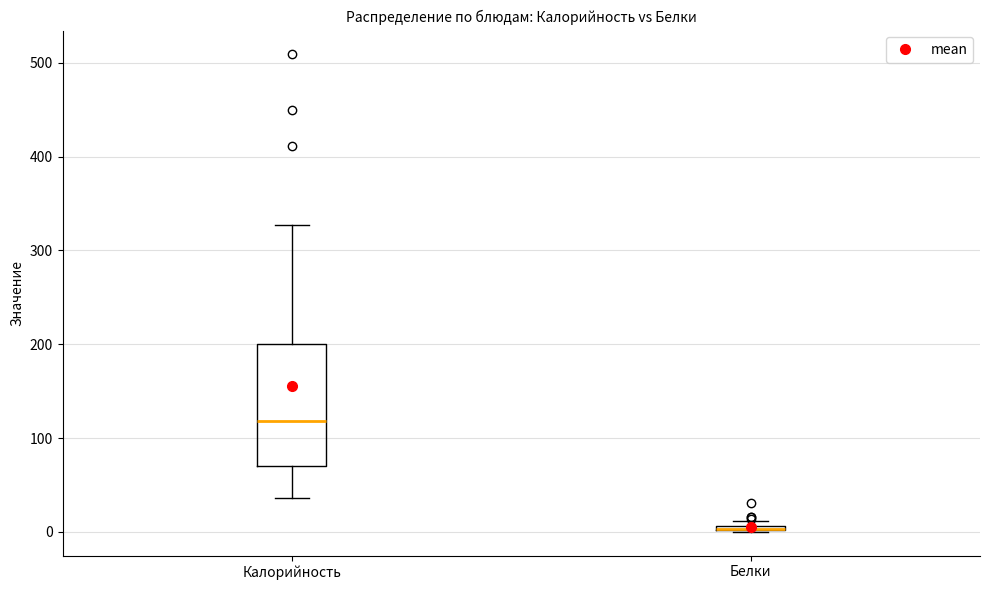

Where is the lower edge of the box for Белки on the y-axis? The values are not printed on the chart, so give them approximately, as read against the axis.

0